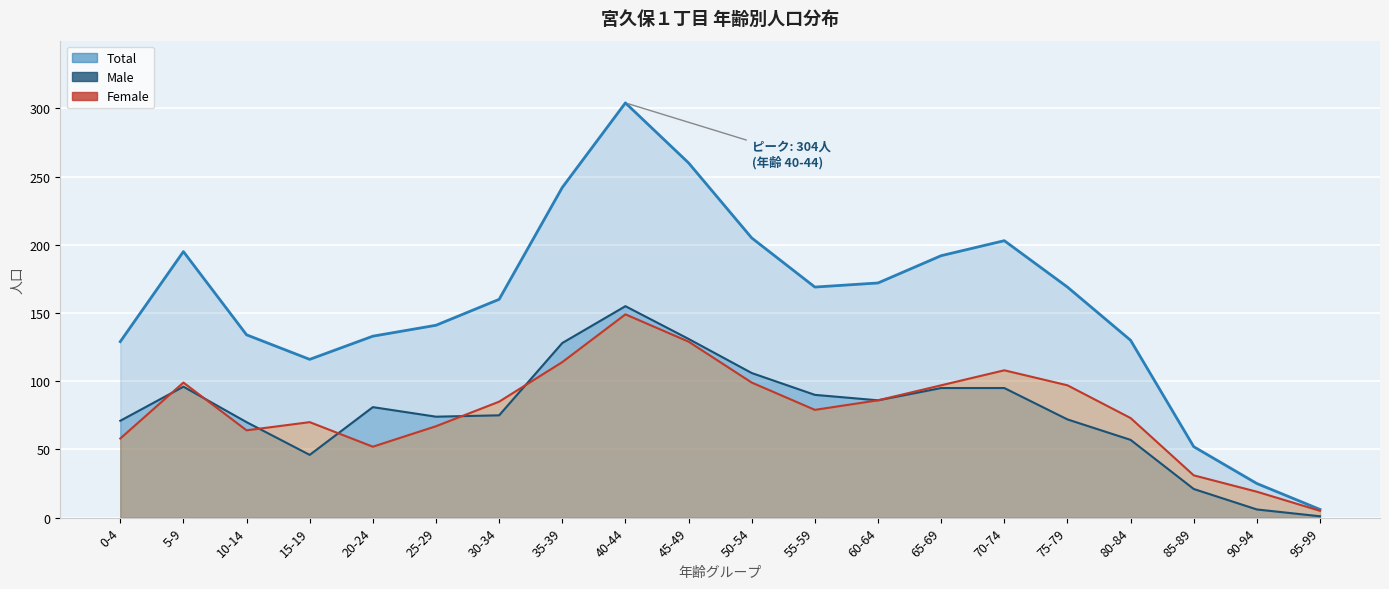

The Total series shows 141 at 25-29. True or false?

True